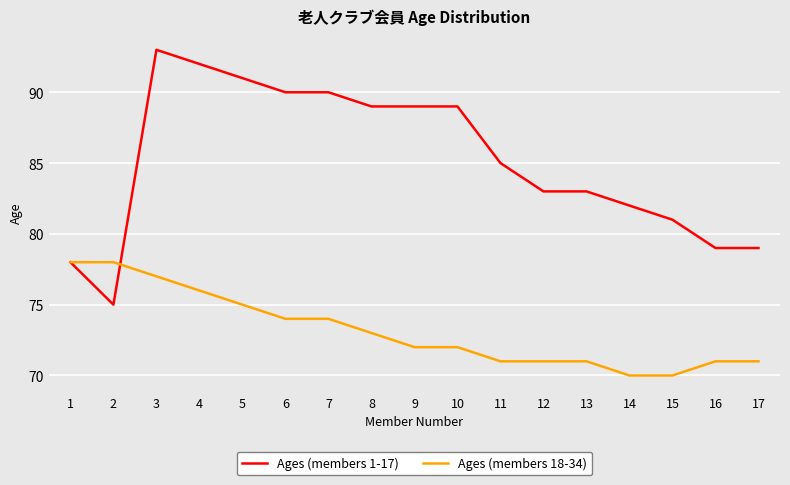

True or false: Ages (members 1-17) has a value of 91 at 5.

True